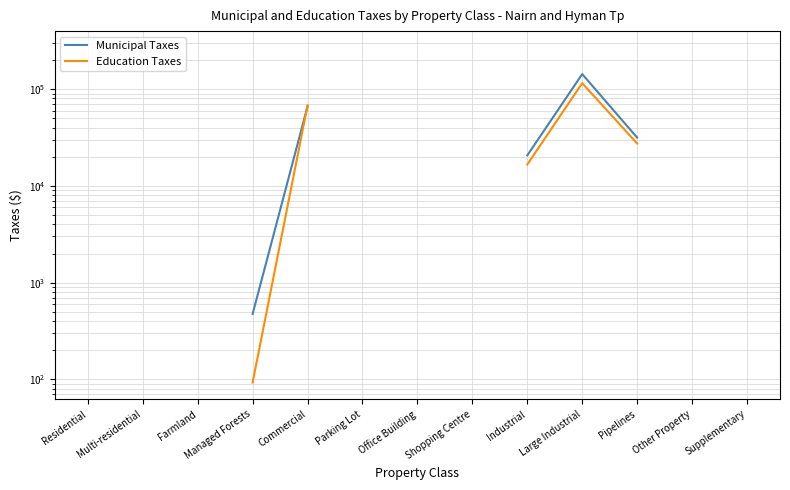

True or false: Municipal Taxes and Education Taxes cross at least once.

True